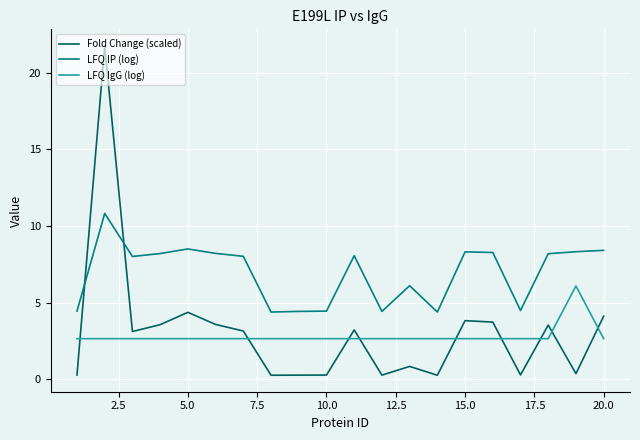

How many times do LFQ IgG (log) and Fold Change (scaled) cross each other?

9